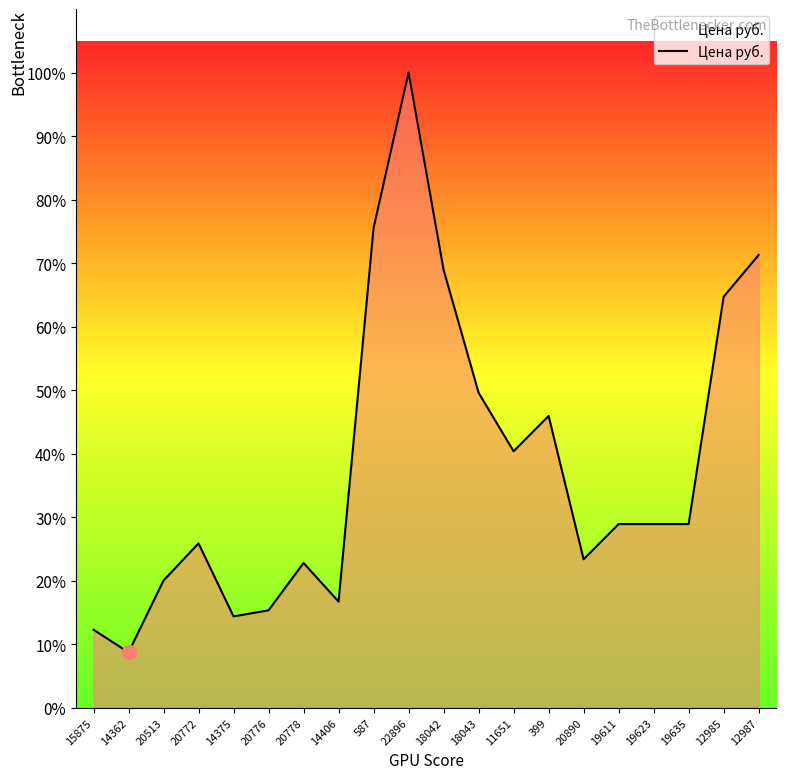

Does the chart have visible grid lines?

No